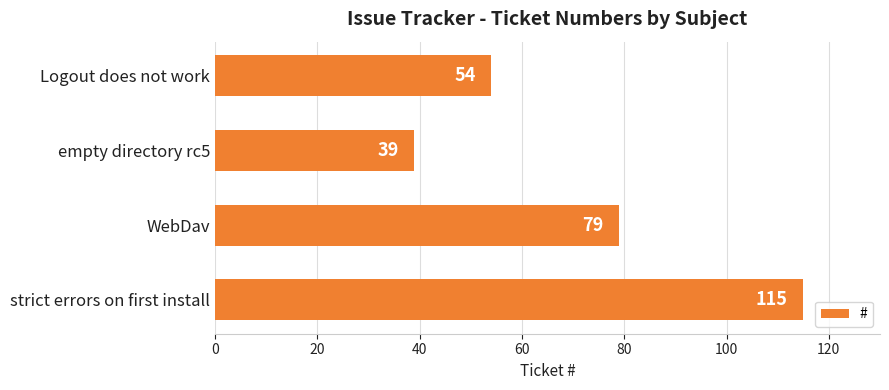

Rank the categories by value from highest to lowest.

strict errors on first install, WebDav, Logout does not work, empty directory rc5